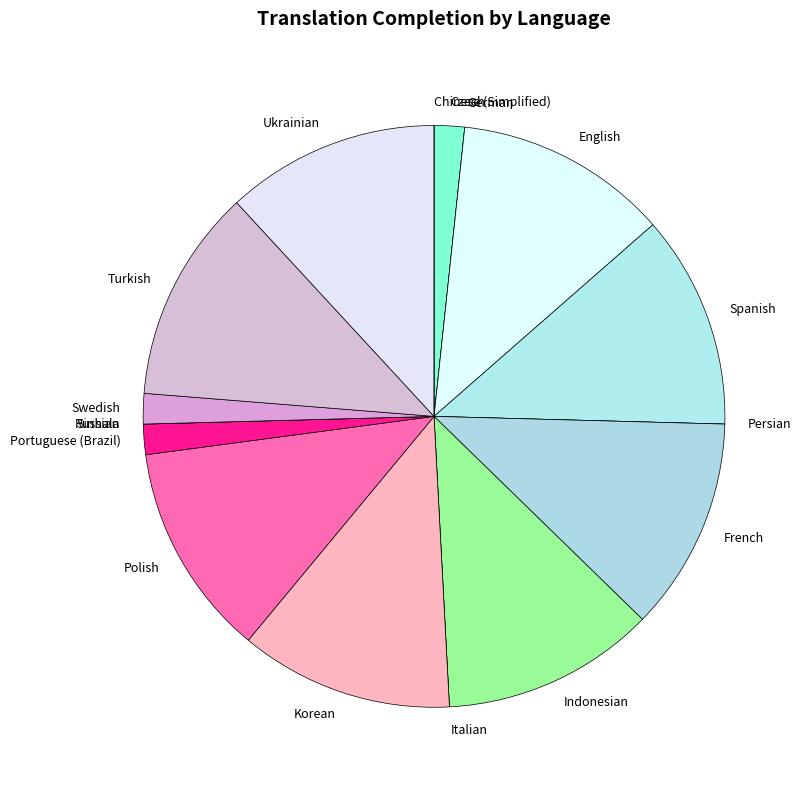

True or false: Ukrainian accounts for 12% of the total.

True